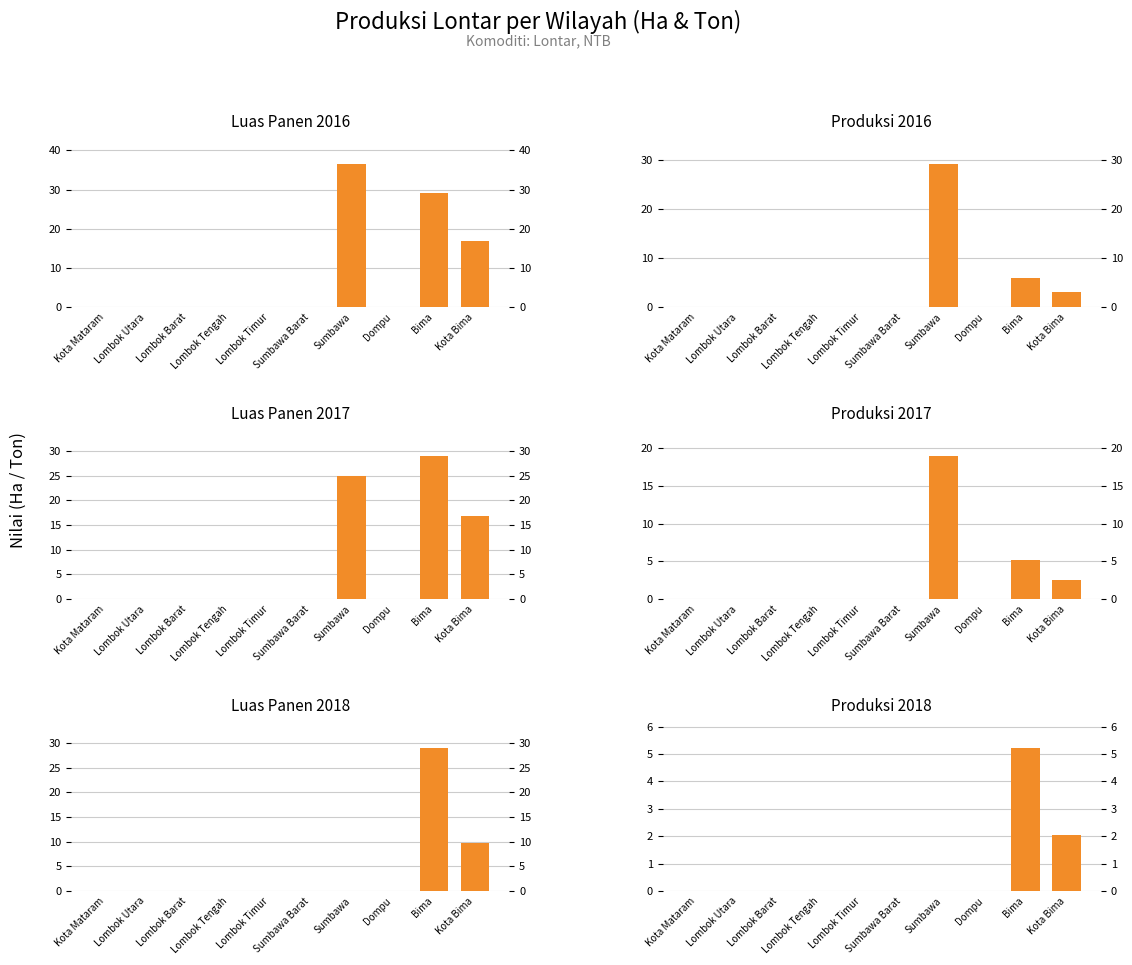

Which has a higher value, Kota Bima or Sumbawa?

Sumbawa